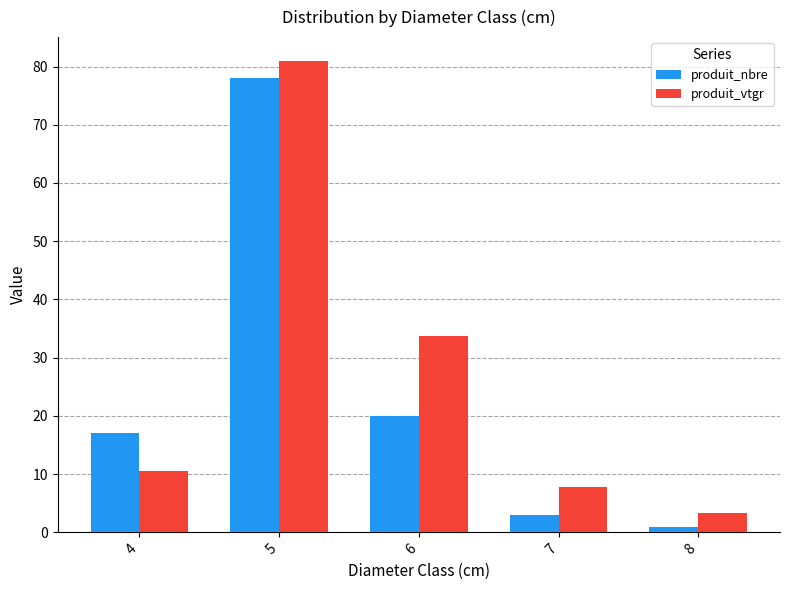

What value does the produit_vtgr series have at 4?

10.6